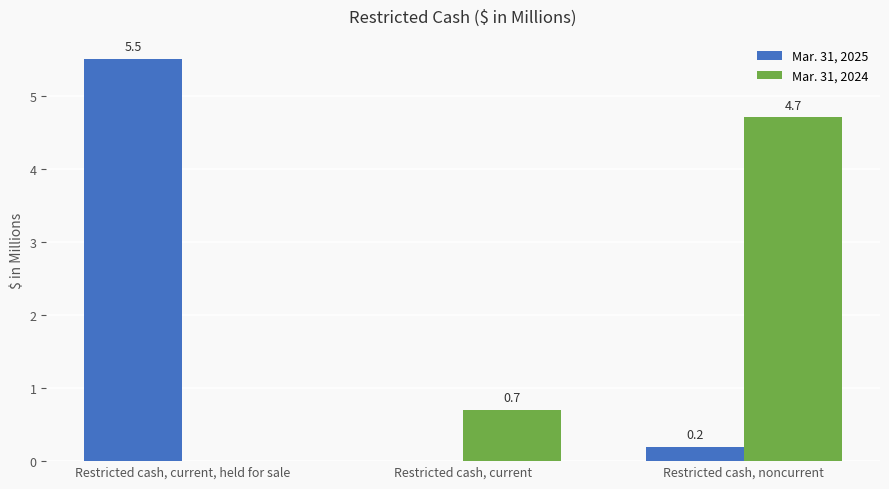

Is the value of Mar. 31, 2025 at Restricted cash, noncurrent greater than the value of Mar. 31, 2024 at Restricted cash, current?

No